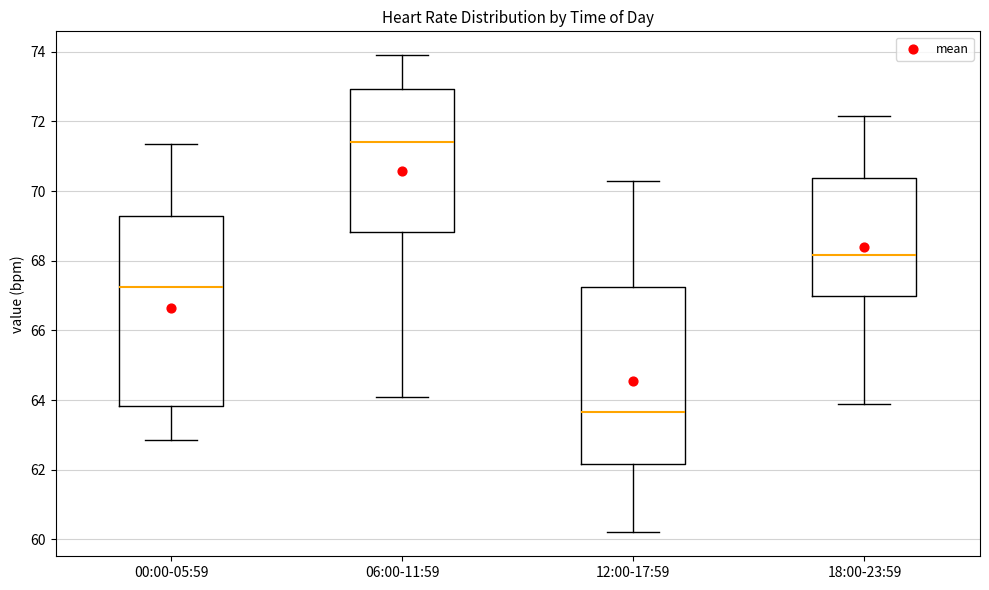

Reading left to right, transcribe this box plot: for each box, give where its median line is, the range the box spans, and where its two whiskers end, as read against the y-axis. The values are not printed on the chart, so give them approximately, as read against the axis.

00:00-05:59: median 67.2, box 63.8 to 69.2, whiskers 62.8 to 71.4
06:00-11:59: median 71.4, box 68.8 to 73.0, whiskers 64.0 to 74.0
12:00-17:59: median 63.6, box 62.2 to 67.2, whiskers 60.2 to 70.4
18:00-23:59: median 68.2, box 67.0 to 70.4, whiskers 63.8 to 72.2